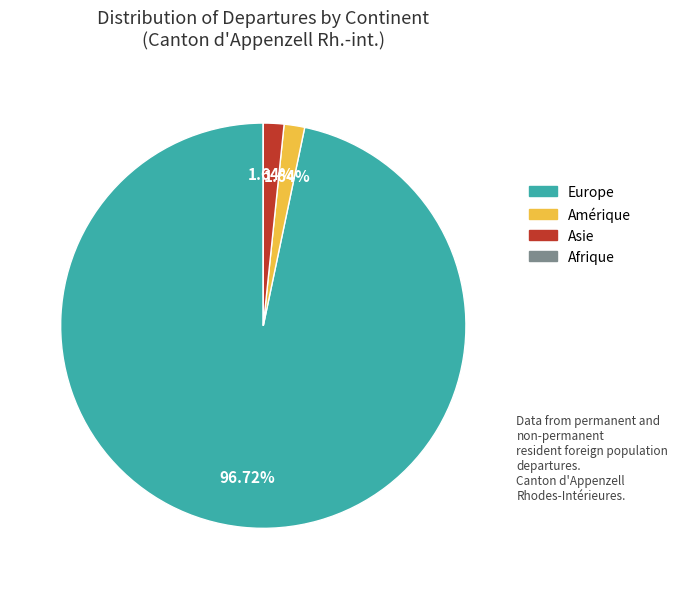

True or false: Amérique accounts for 15% of the total.

False